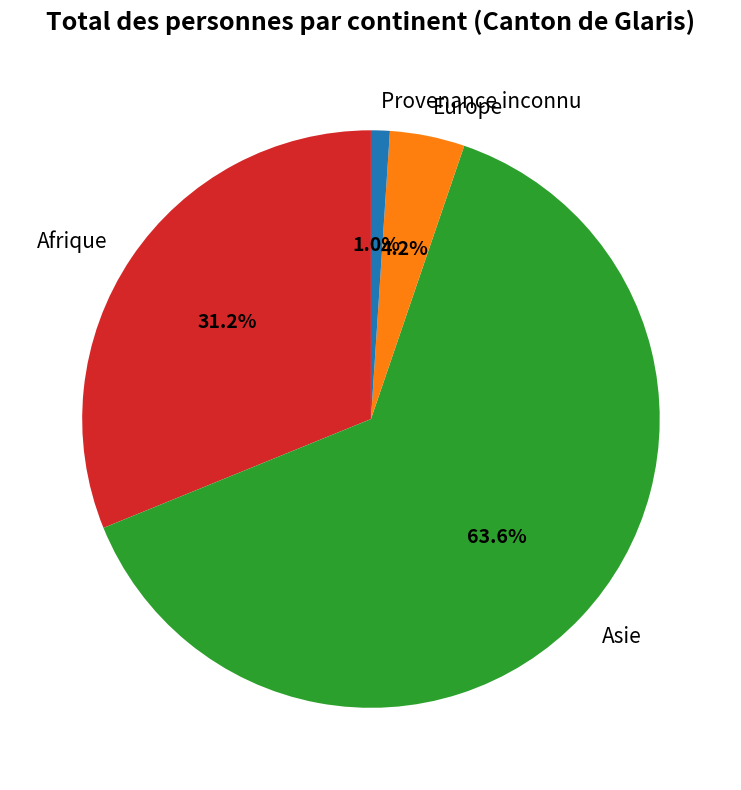

What percentage do Asie and Afrique together represent?

94.8%